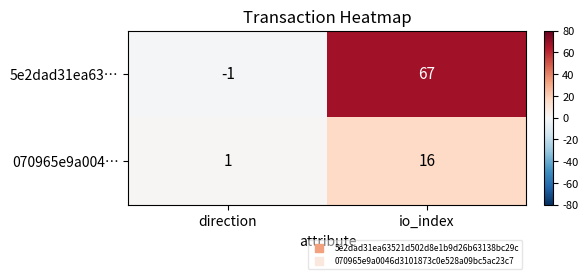

What is the difference between the maximum and minimum values in the 5e2dad31ea63… series?

68